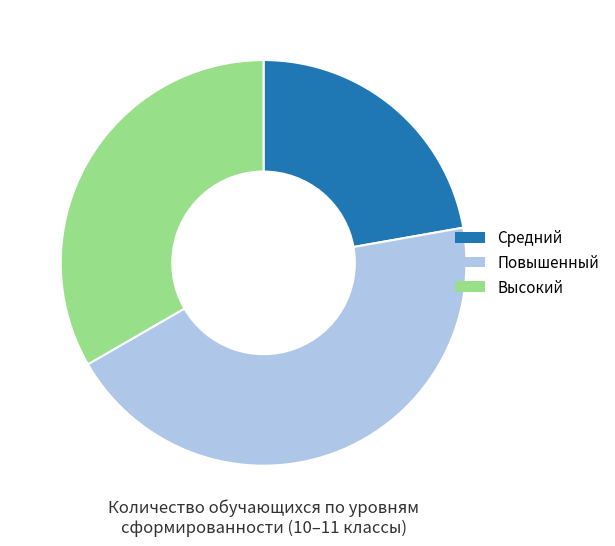

Is there any slice that represents more than half of the pie?

No